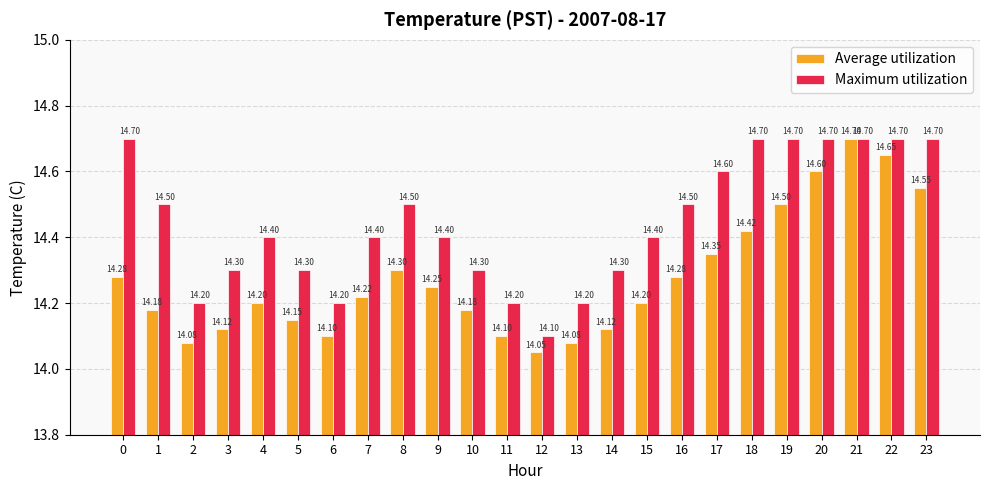

Which series has the widest spread of values?

Average utilization